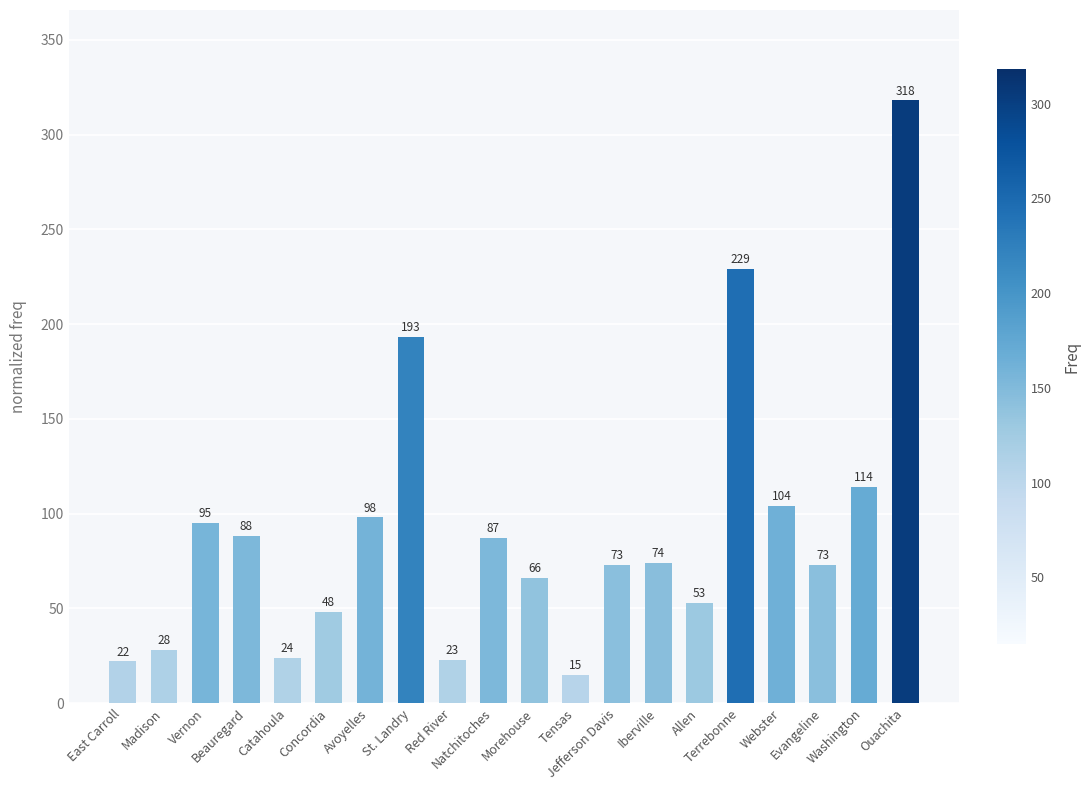

What is the difference between the maximum and minimum values?

303